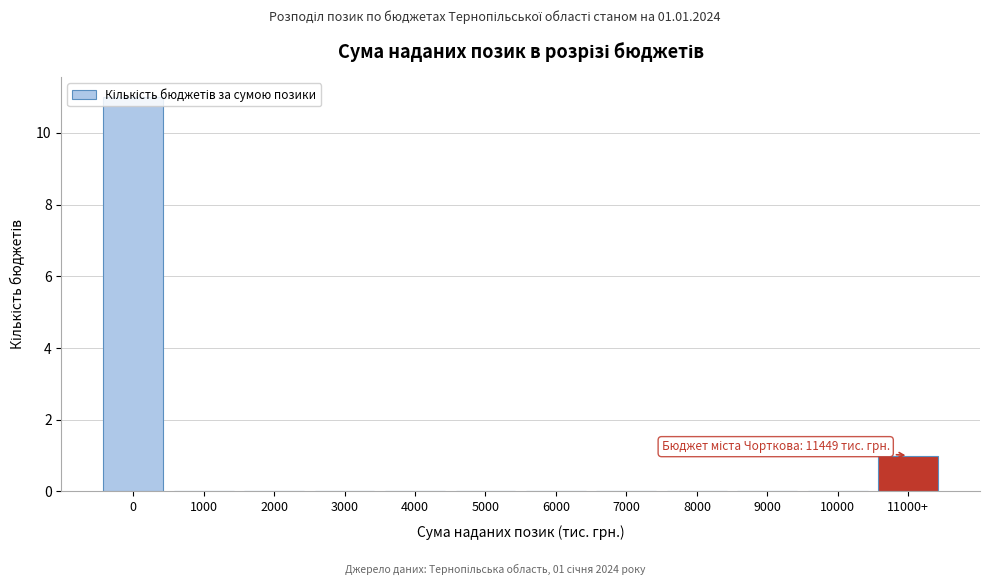

The chart shows a value of -5 at 5000. True or false?

False